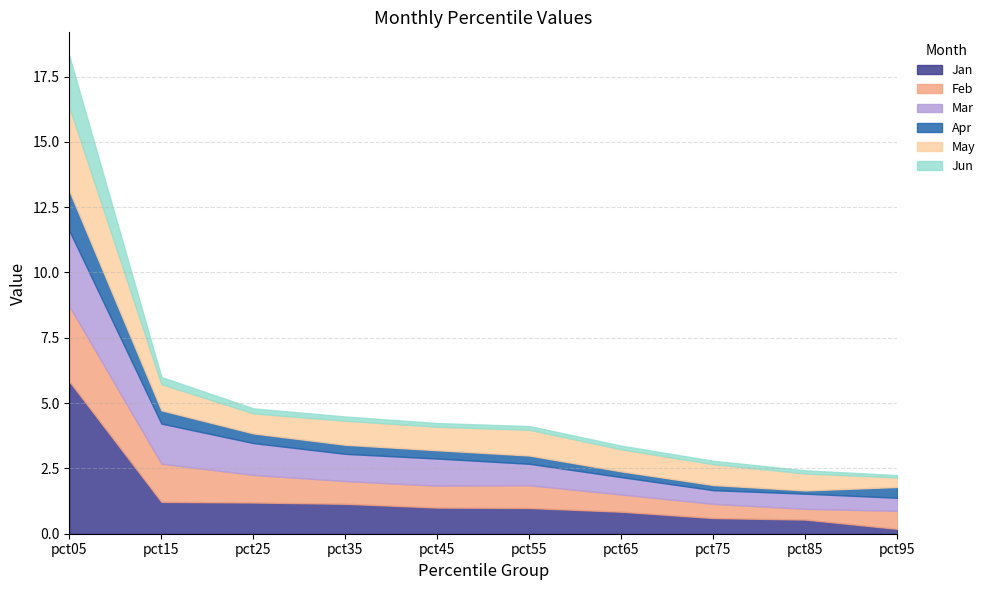

Read the Feb value at pct85.

0.4